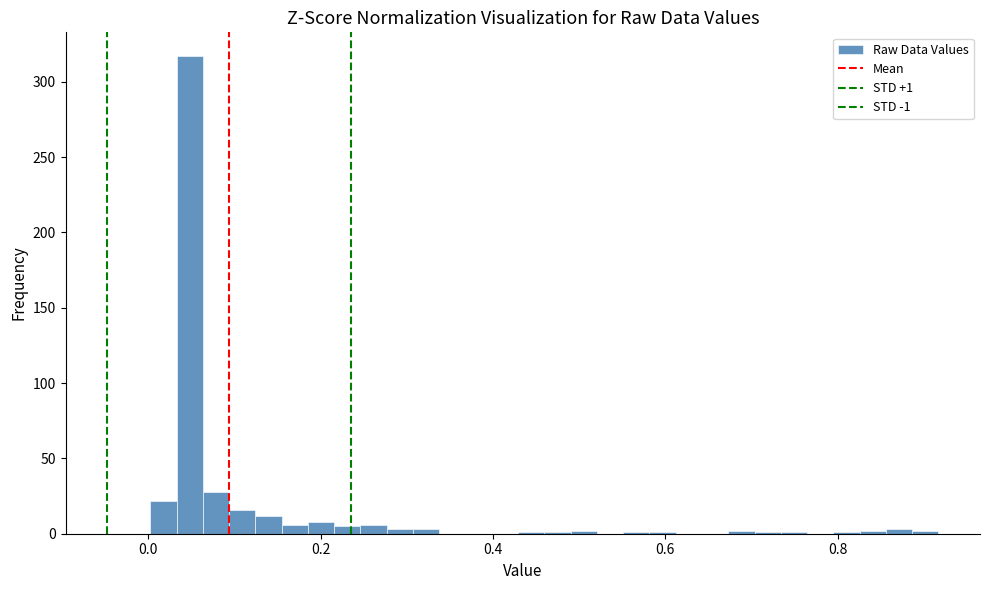

Around what value on the x-axis is the tallest bar? Give the approximate position of its centre, as read against the axis.

0.04